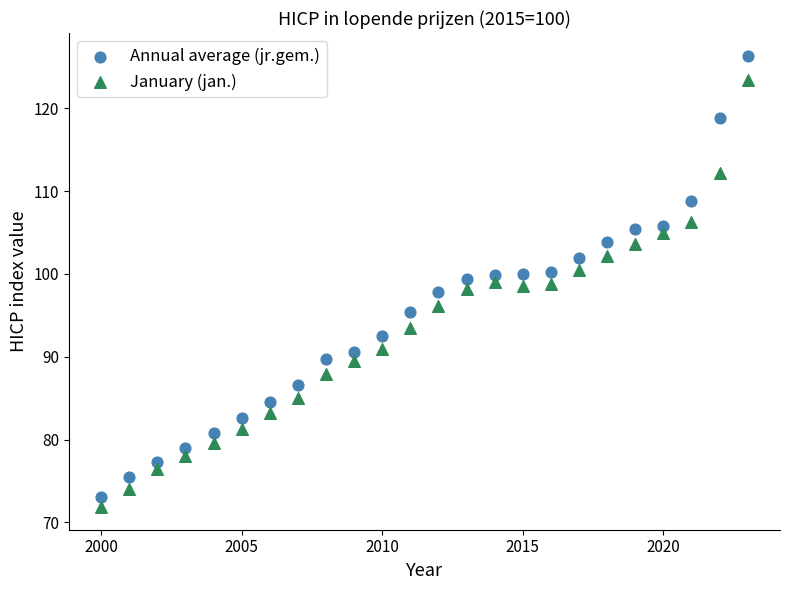

Which series contains the lowest Y value?

January (jan.)